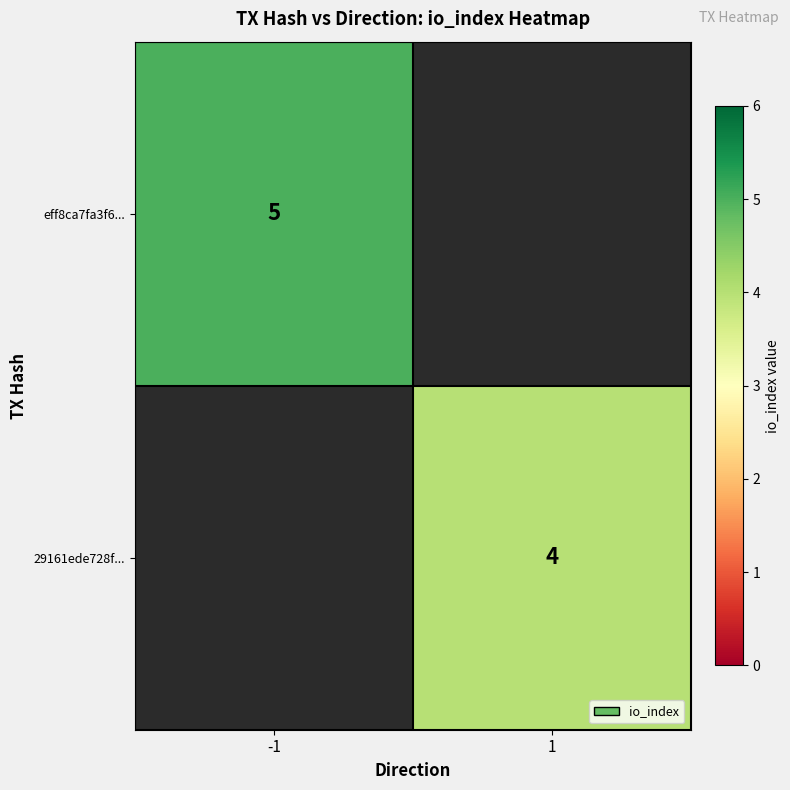

What is the minimum value shown in the chart?

4.0